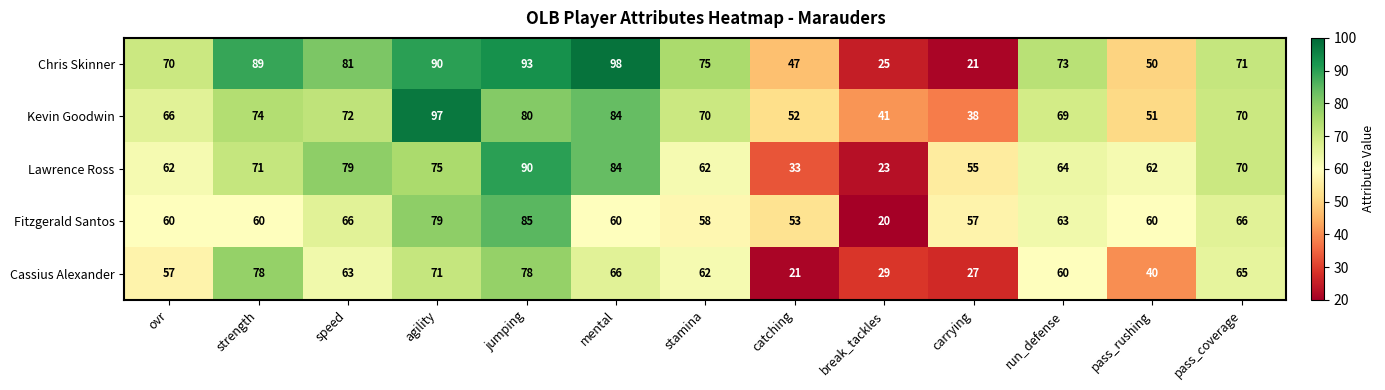

List the series in order of their peak value, lowest first.

Cassius Alexander, Fitzgerald Santos, Lawrence Ross, Kevin Goodwin, Chris Skinner